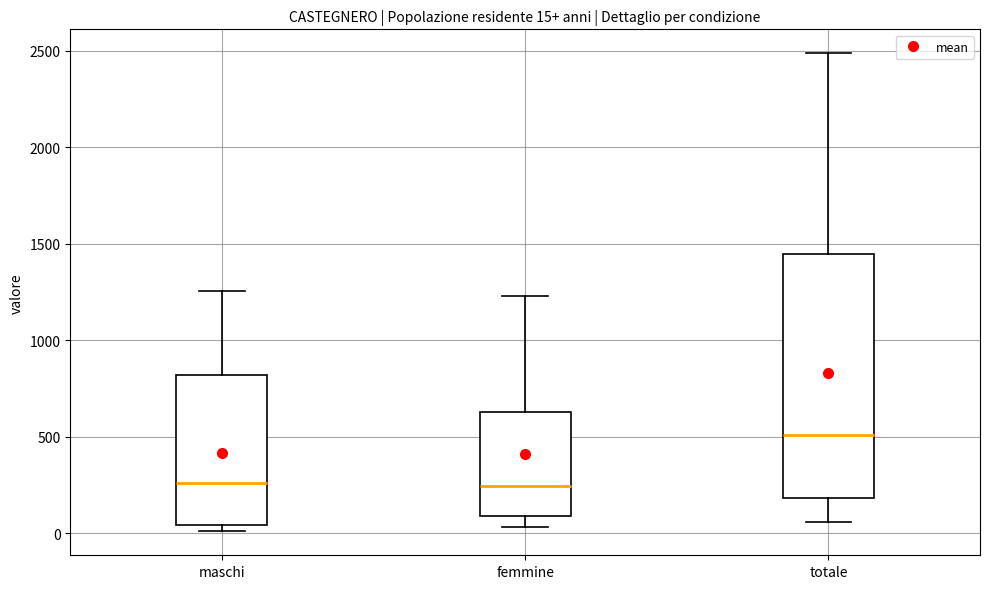

Comparing the boxes themselves (not the whiskers), which one is the tallest?

totale